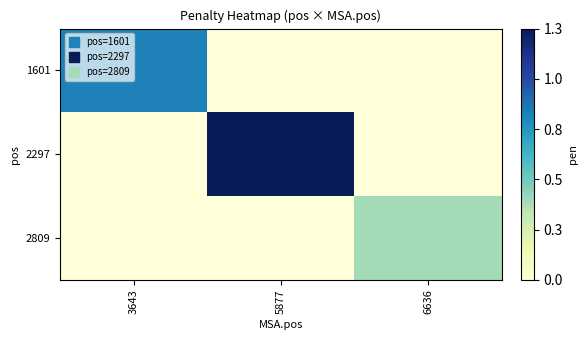

Which label corresponds to the largest value in the chart?

5877